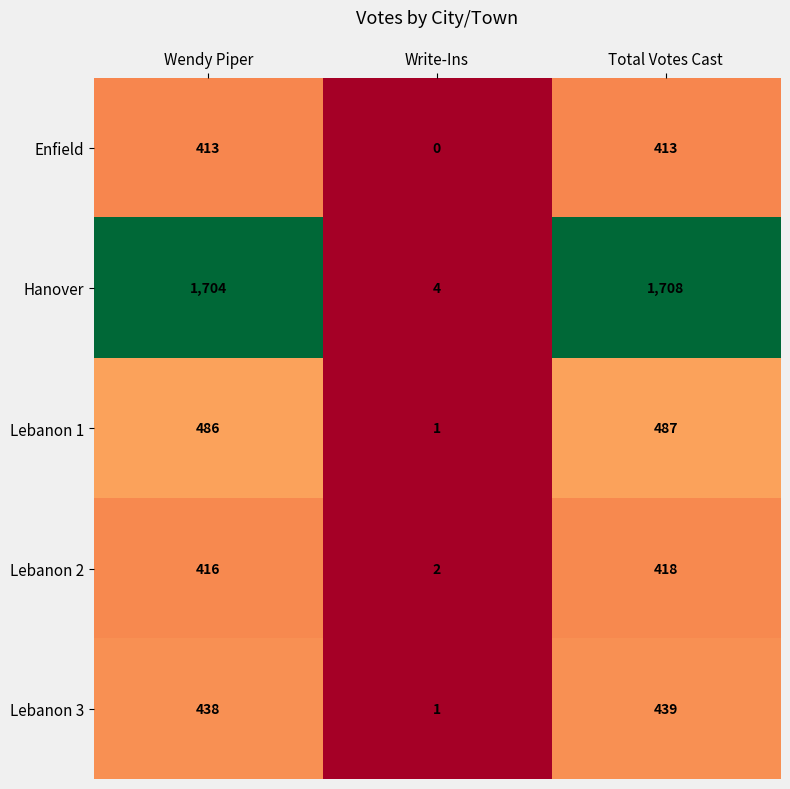

Which series changed the most between Wendy Piper and Total Votes Cast?

Hanover